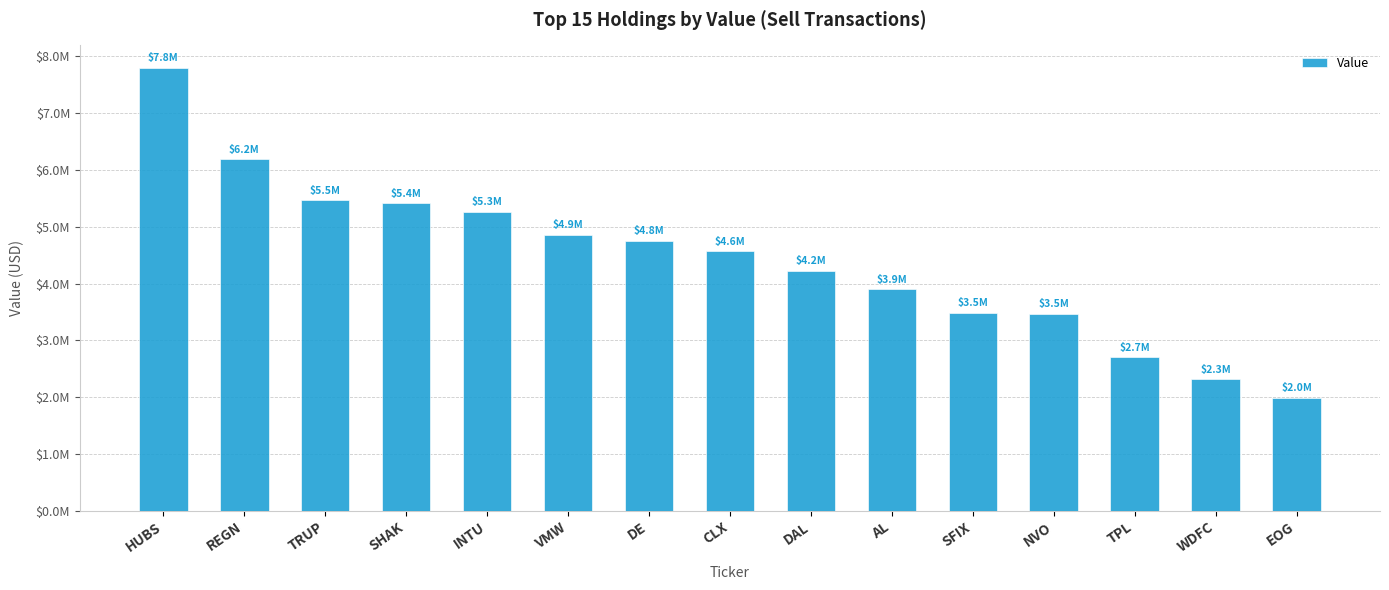

List the labels in order of value, smallest first.

EOG, WDFC, TPL, NVO, SFIX, AL, DAL, CLX, DE, VMW, INTU, SHAK, TRUP, REGN, HUBS